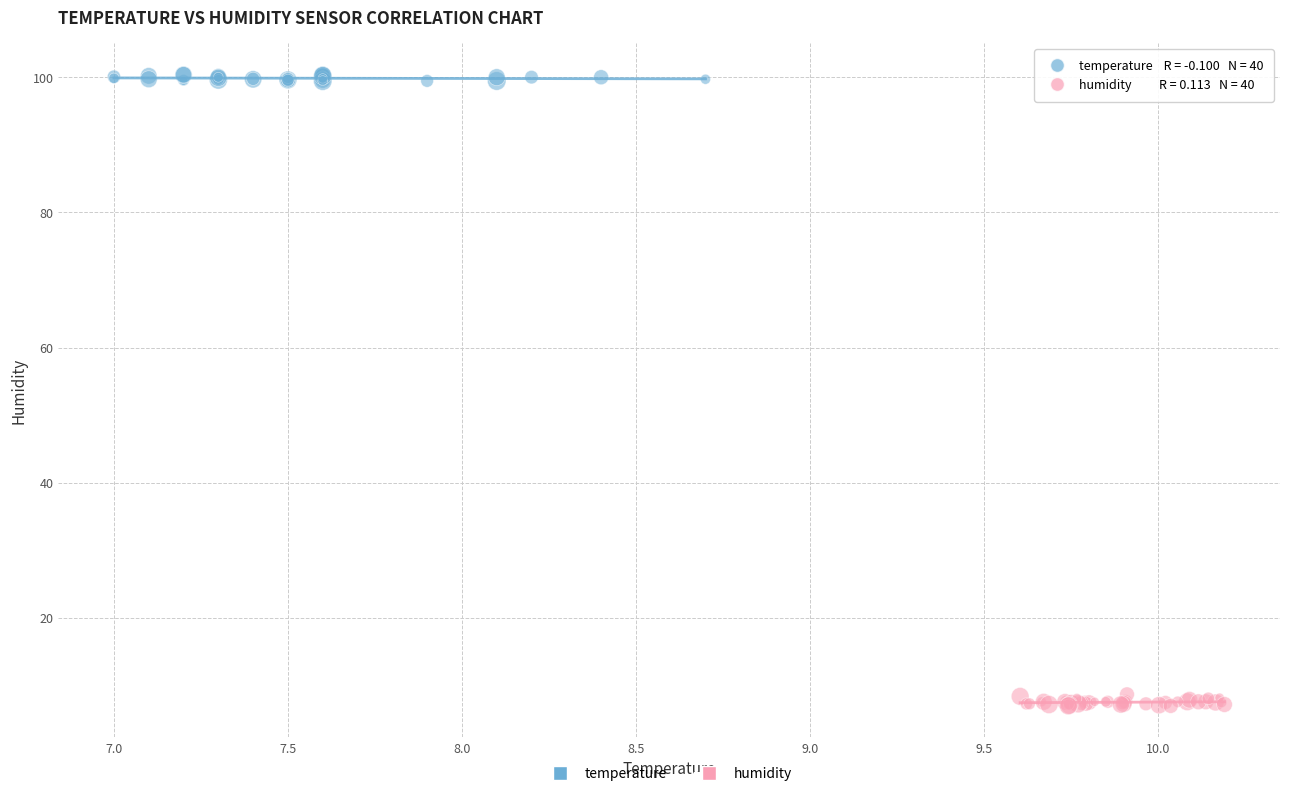

Which series contains the lowest Y value?

humidity